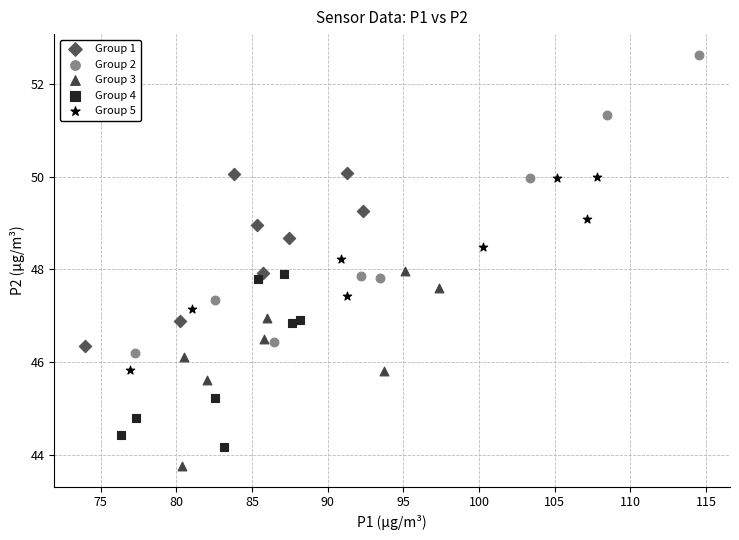

Which series has the largest Y range (max minus min)?

Group 2